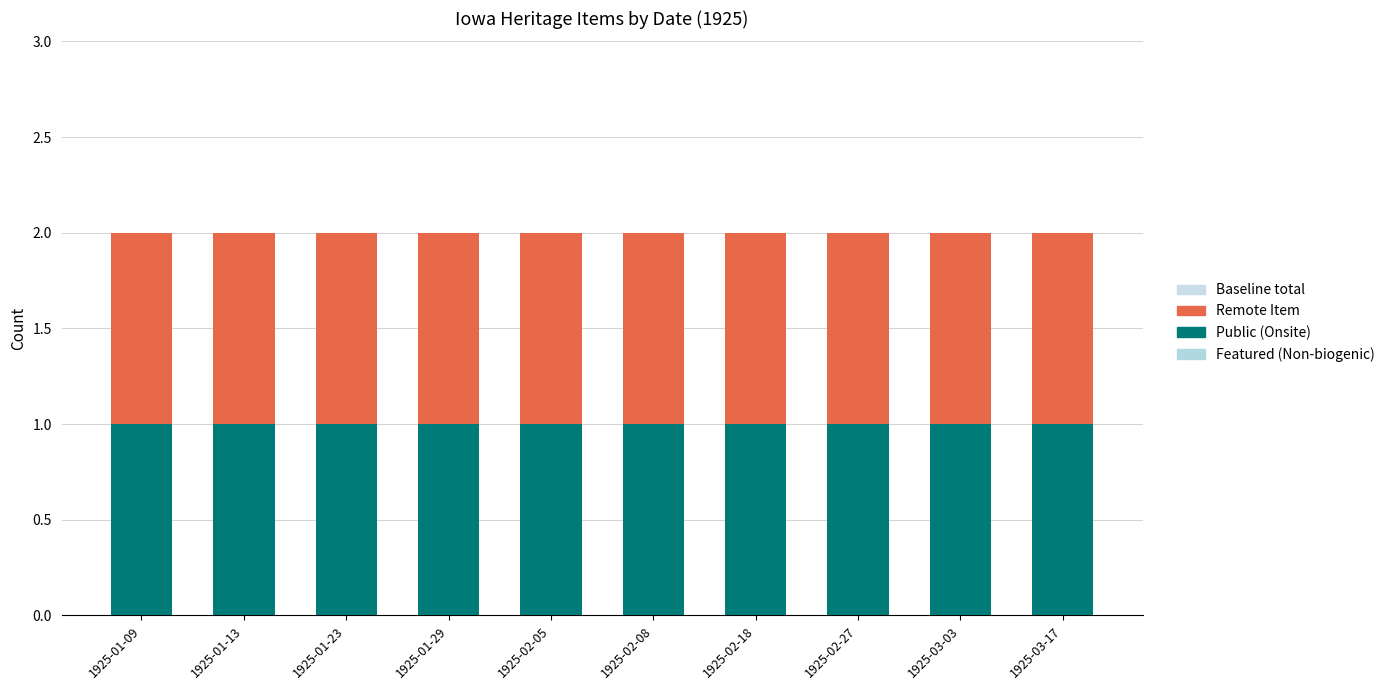

What is the spread (max minus min) of values at 1925-02-05?

2